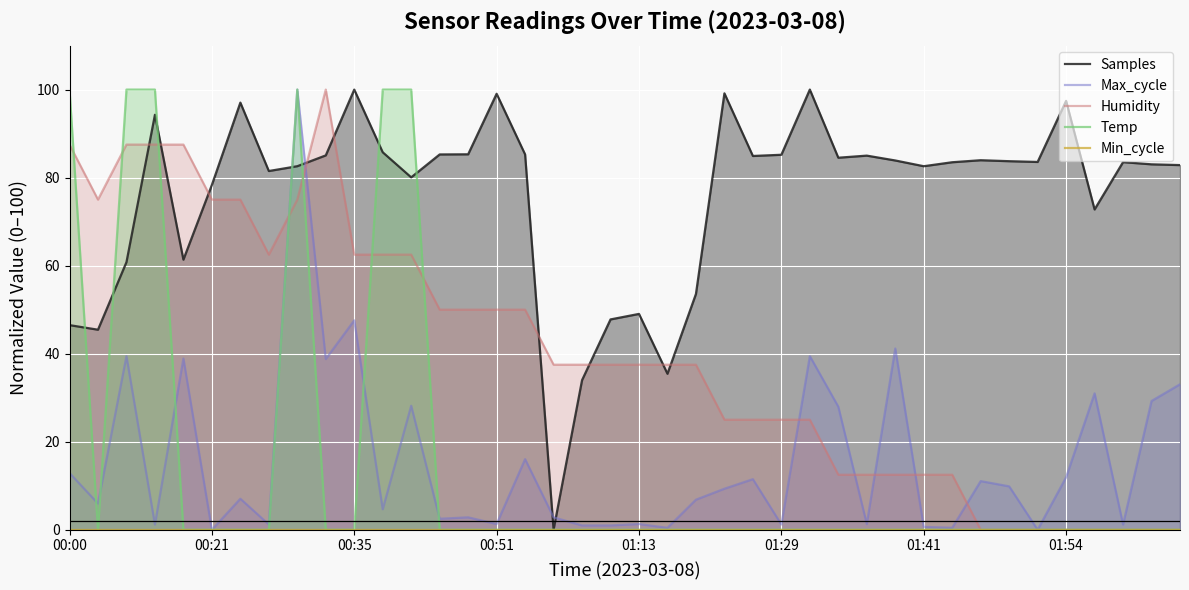

What is the value of the Max_cycle point at the 39th from the left?

29.3